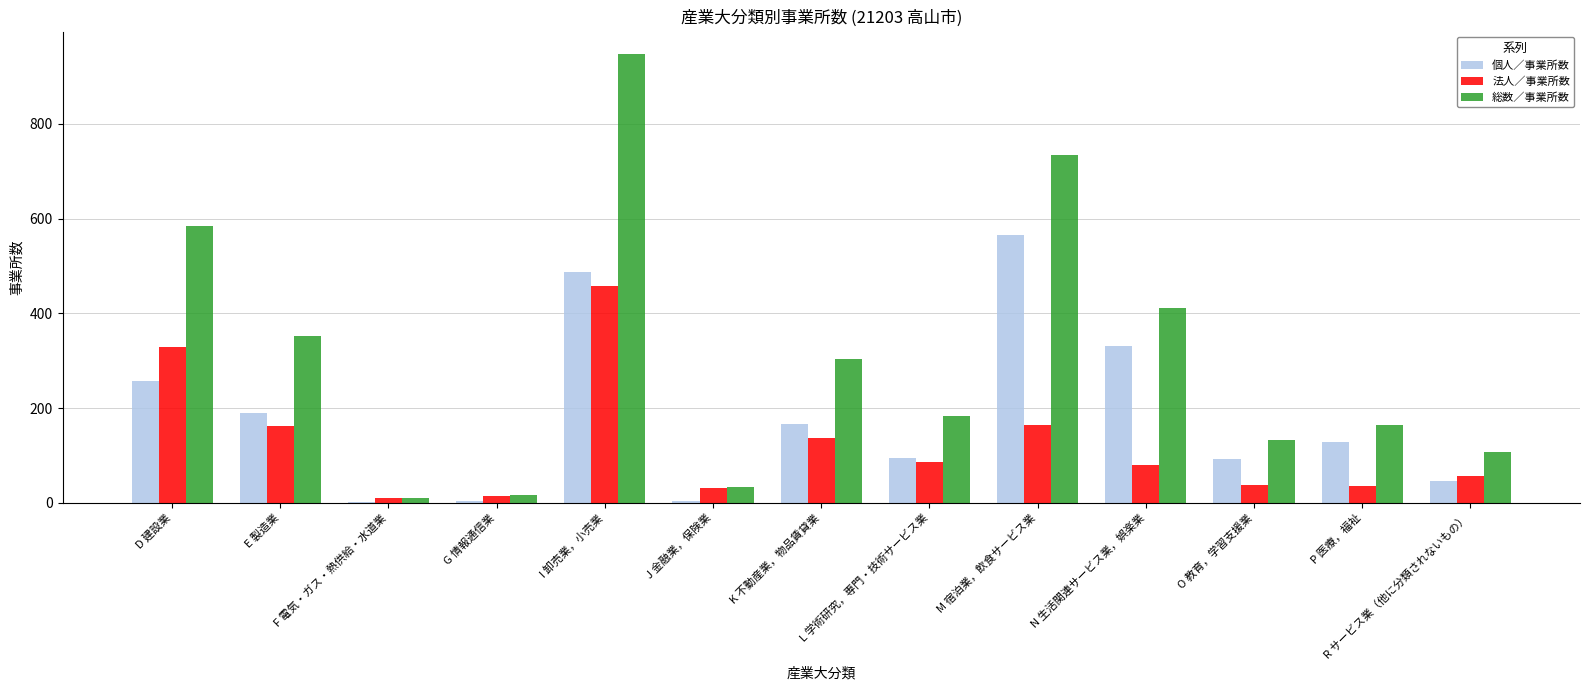

Which category has the highest value in the 個人／事業所数 series?

M 宿泊業，飲食サービス業